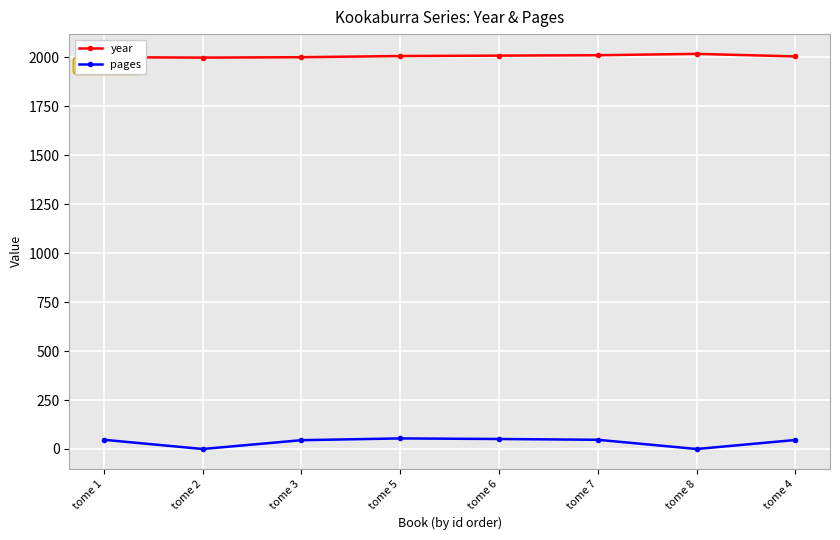

Which series has the widest spread of values?

pages